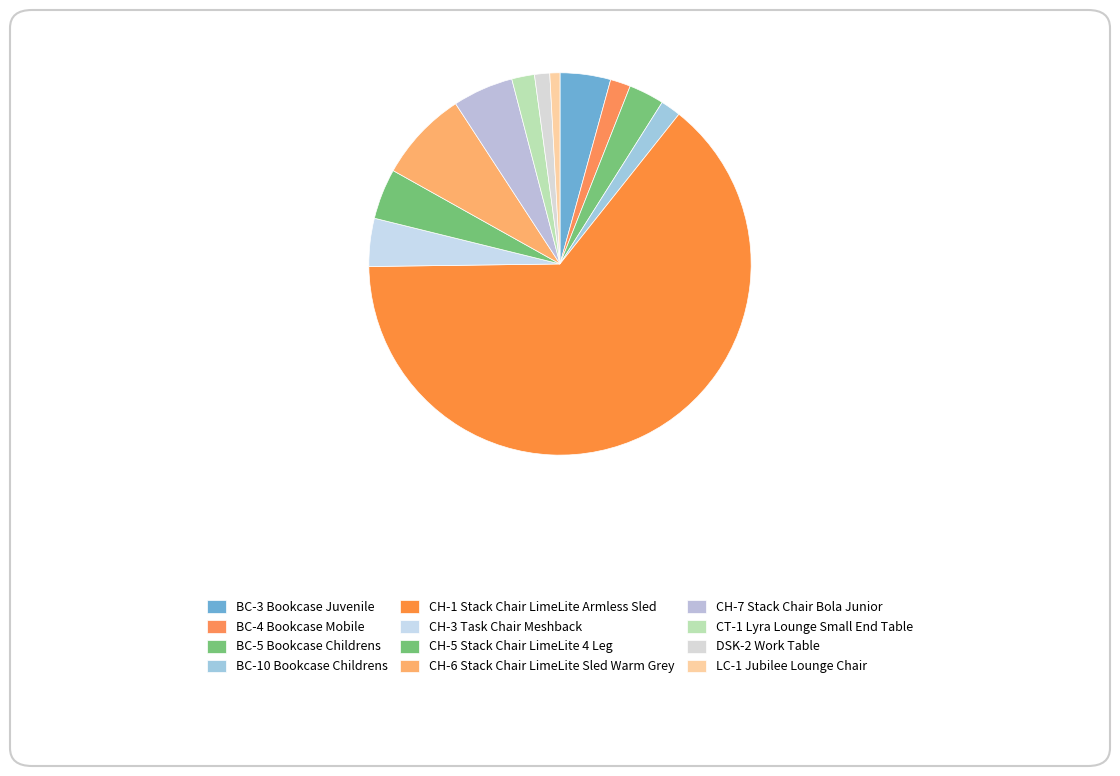

To the nearest percent, what is the combined percentage of CH-6 Stack Chair LimeLite Sled Warm Grey and CH-5 Stack Chair LimeLite 4 Leg?

12%